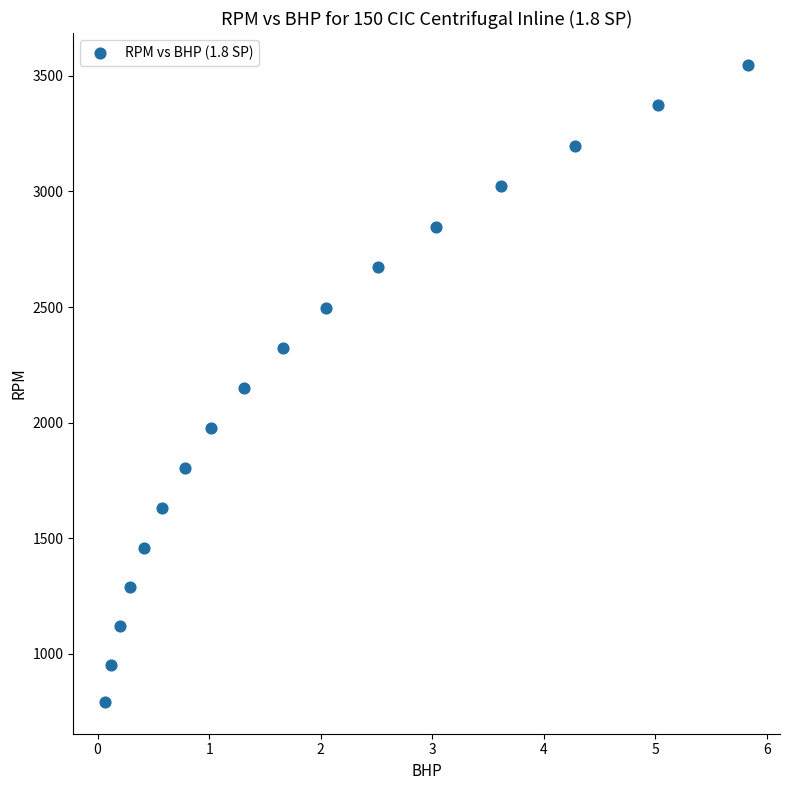

What is the range of Y values (max minus min)?

2757